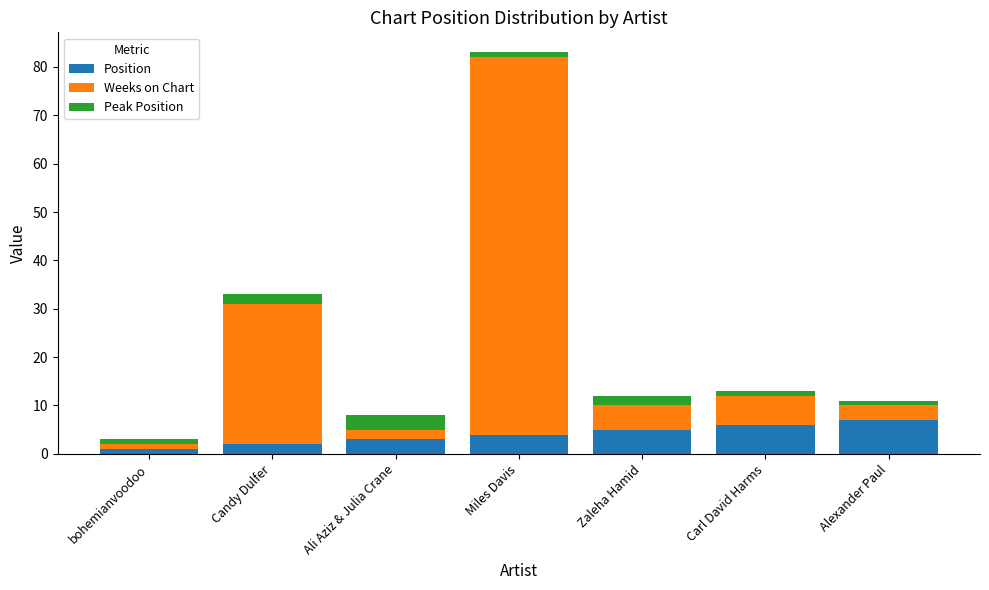

At which category is the sum across all series the highest?

Miles Davis